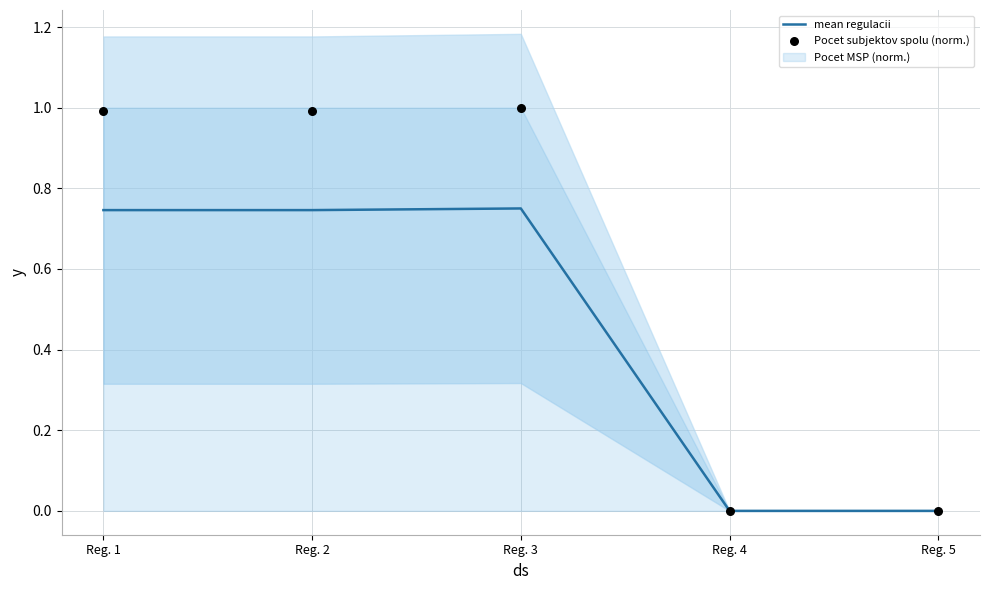

Which series has the largest total across all categories?

Pocet subjektov spolu (norm.)